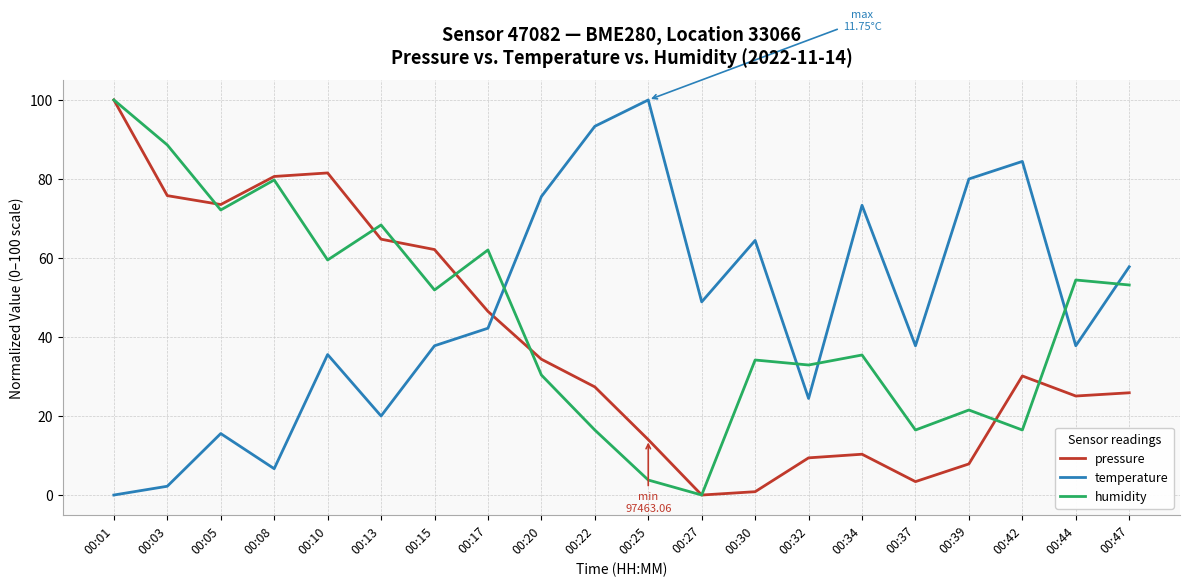

Is the value of temperature at 00:13 greater than the value of humidity at 00:17?

No